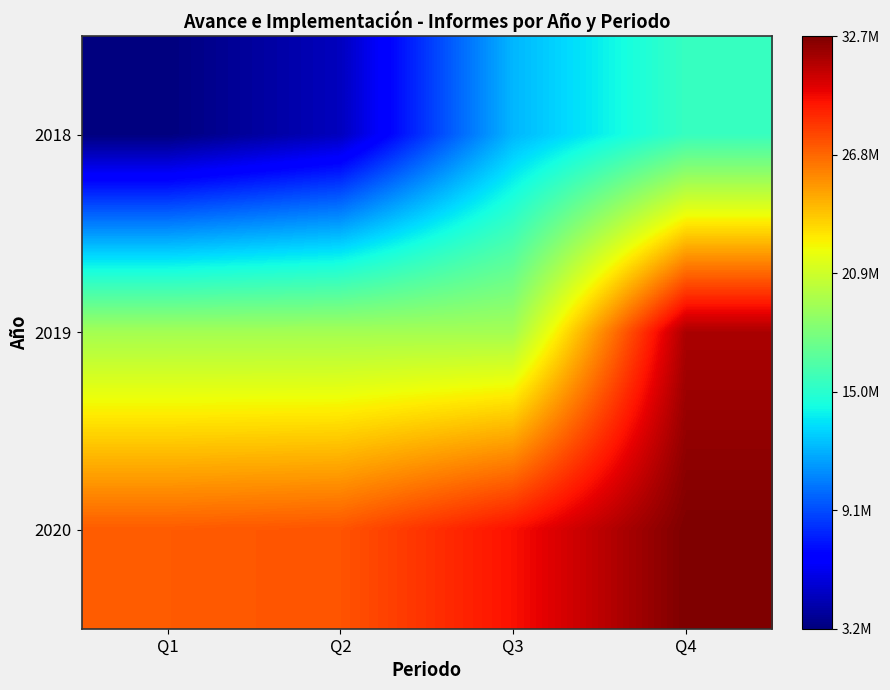

What is the spread (max minus min) of values at Q2?

22551257